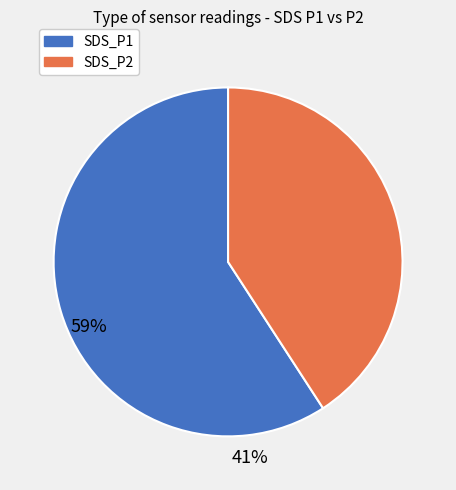

Does any single category account for the majority?

Yes